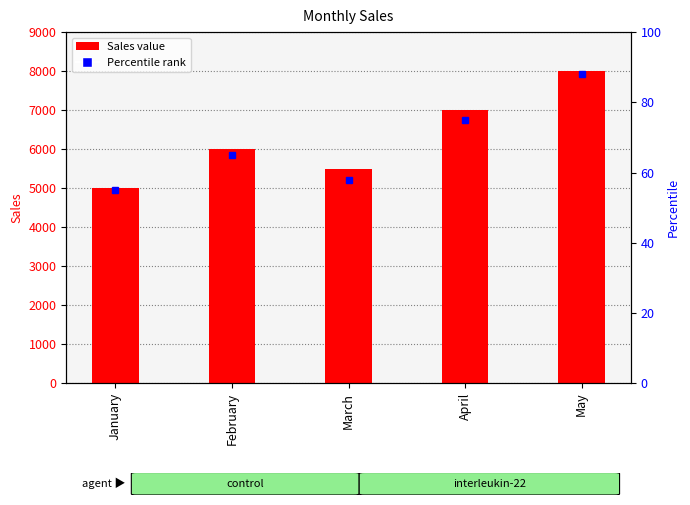

Read the value at April, to the nearest 10.

7000